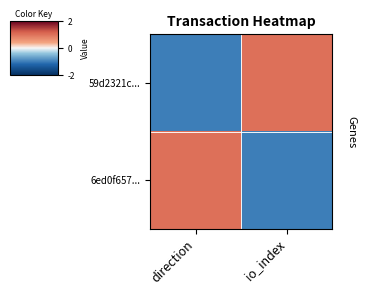

Reading left to right, transcribe all the data shown in this chart.

59d2321c...: direction=-1	io_index=1
6ed0f657...: direction=1	io_index=-1